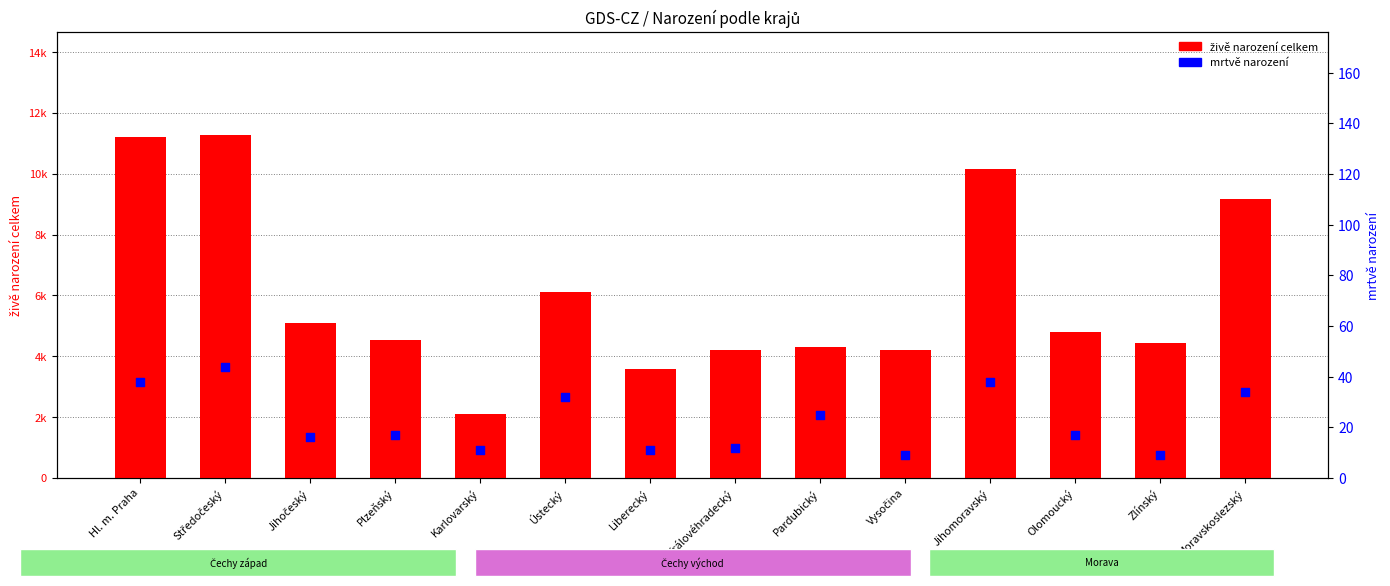

Is the value of živě narození celkem at Liberecký greater than the value of mrtvě narození at Pardubický?

Yes